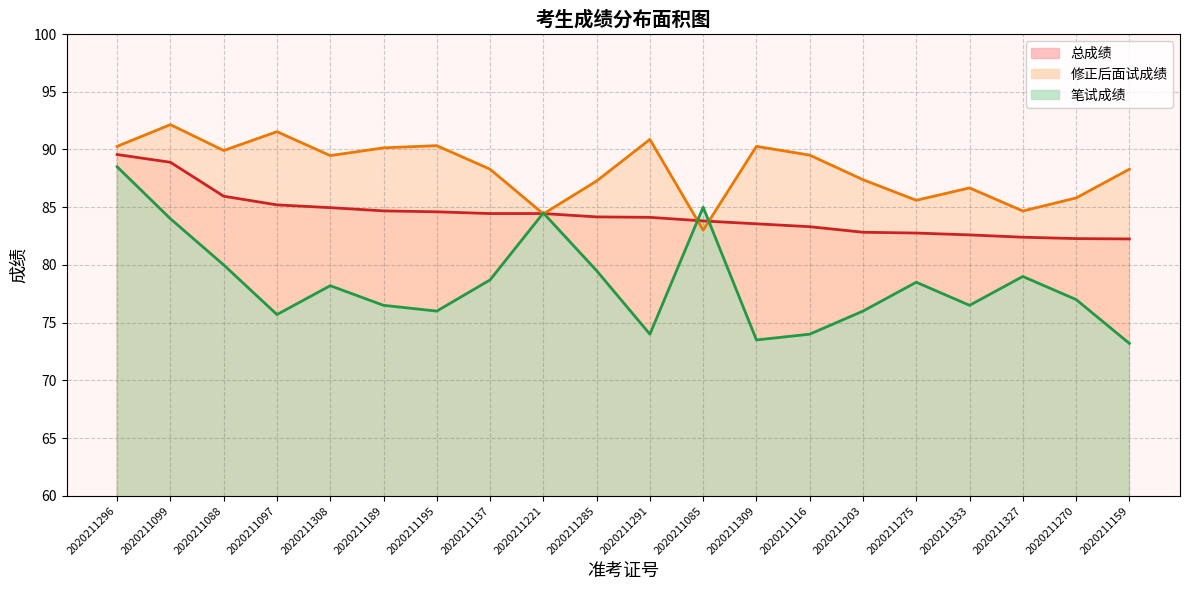

What is the smallest value displayed?

73.2